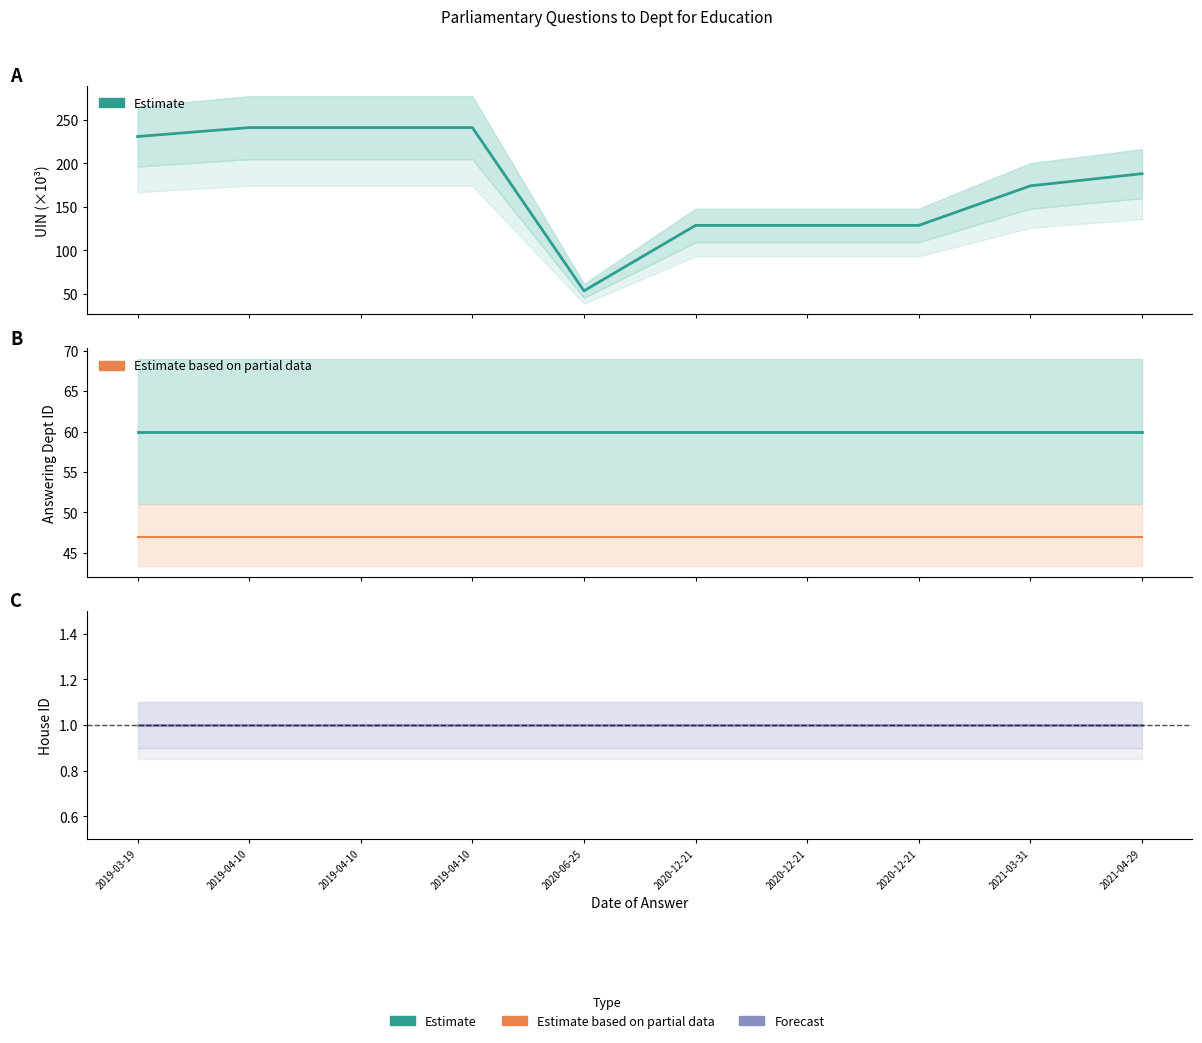

Is it true that Dept ID equals 23.9 at 2019-04-10?

False